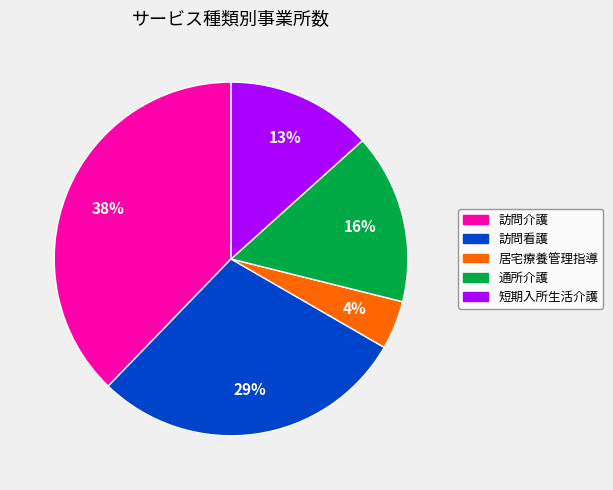

To the nearest percent, what is the average slice percentage?

20%